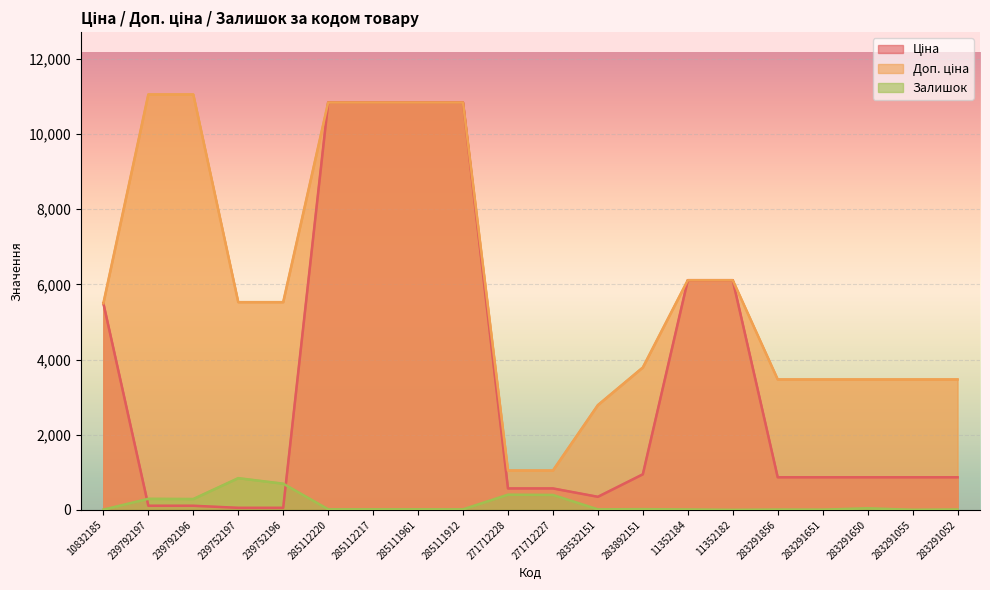

At how many categories does at least one series exceed 4846?

11